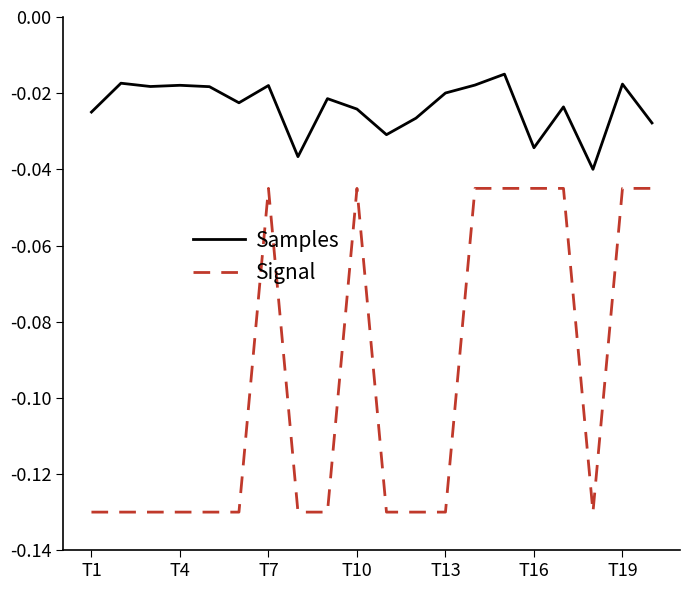

Which series has the largest total across all categories?

Samples